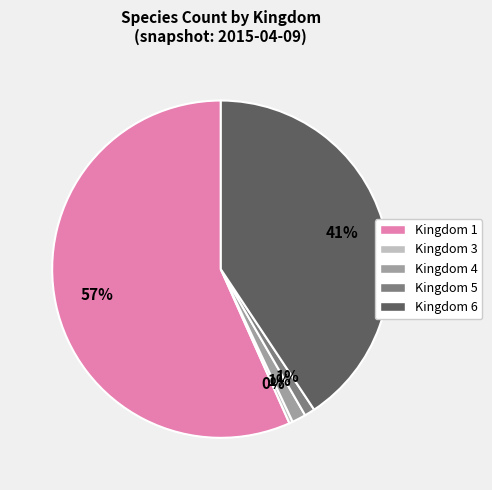

True or false: Kingdom 3 accounts for 0% of the total.

True